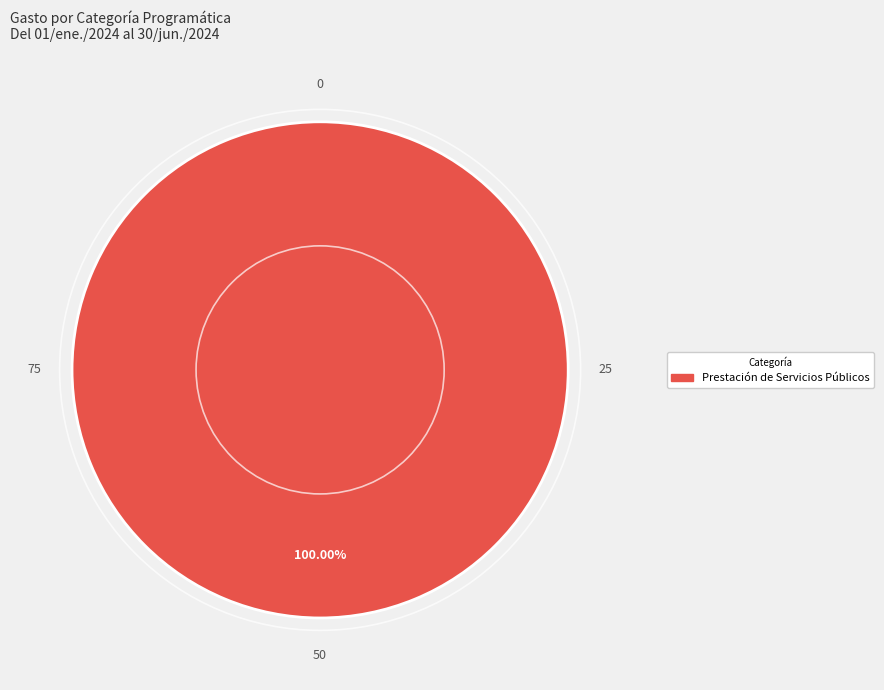

Does any single category account for the majority?

Yes